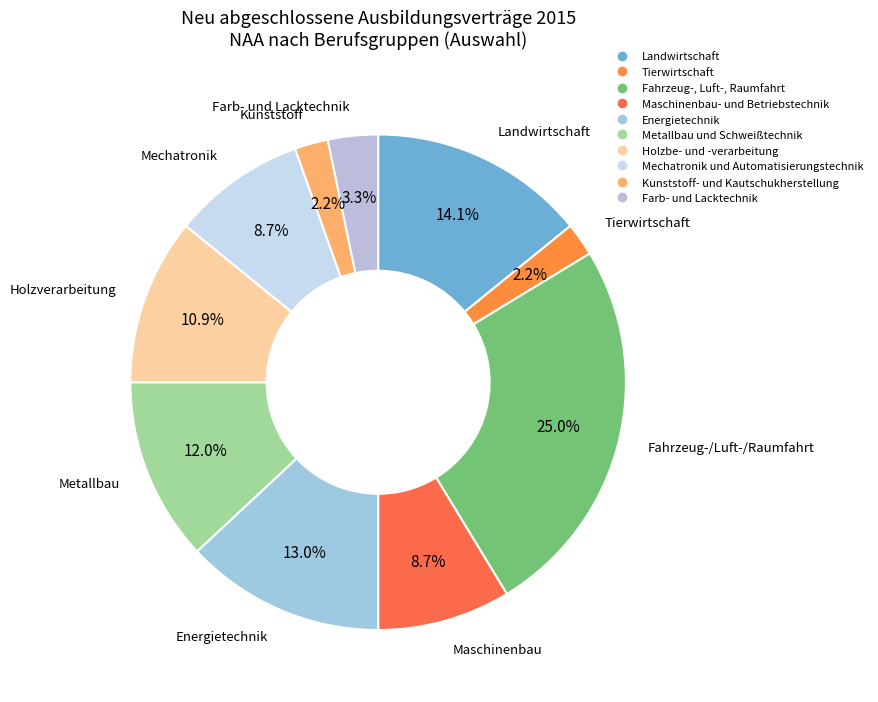

How many segments does this pie chart have?

10